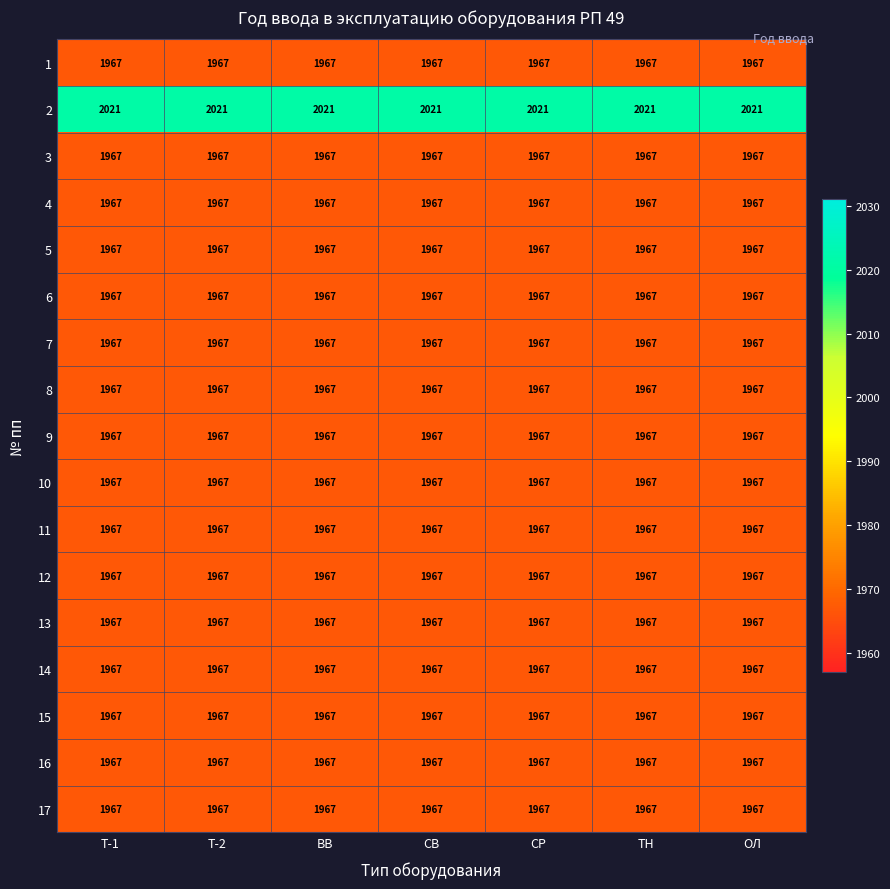

What is the spread (max minus min) of values at ОЛ?

54